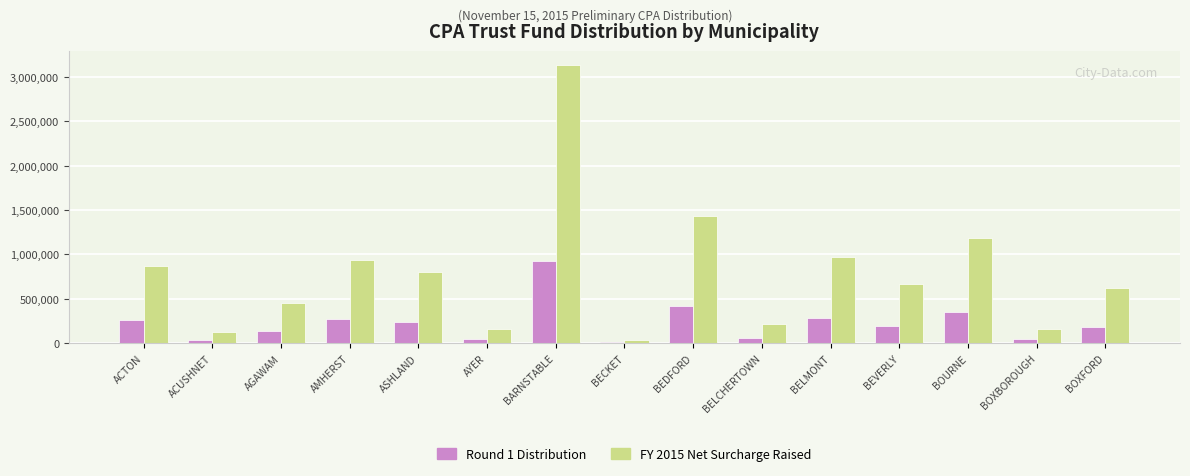

What is the spread (max minus min) of values at ACTON?

615482